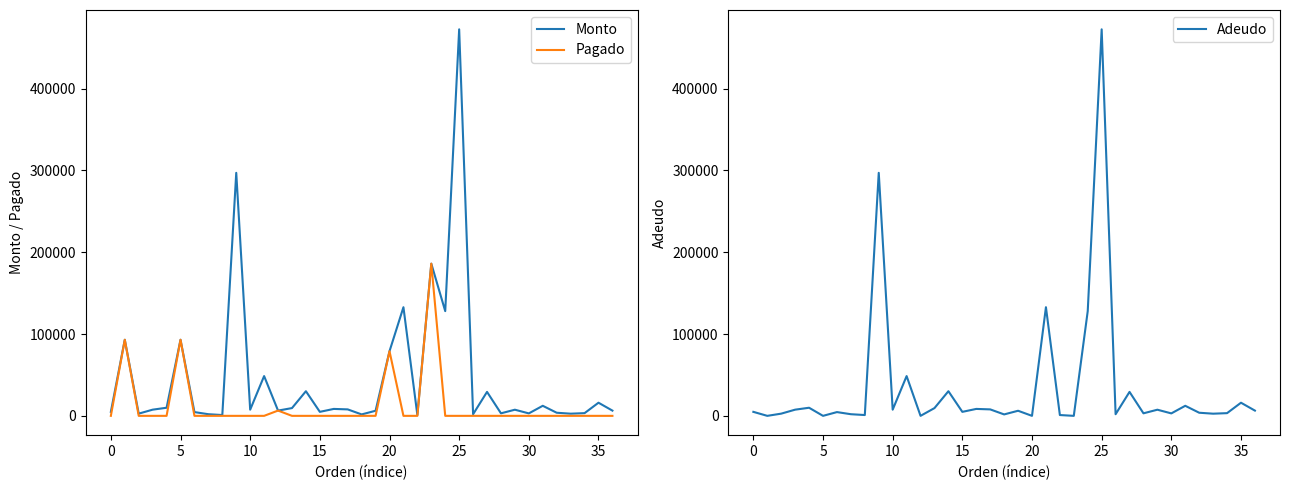

What is the maximum value for Pagado?

186000